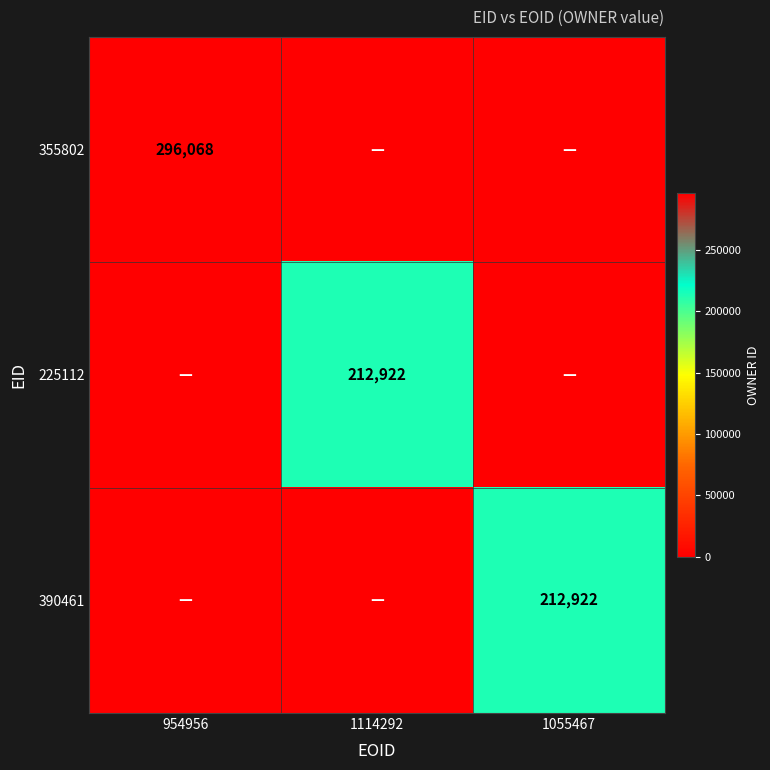

The value of 390461 at 1055467 is 45613. True or false?

False